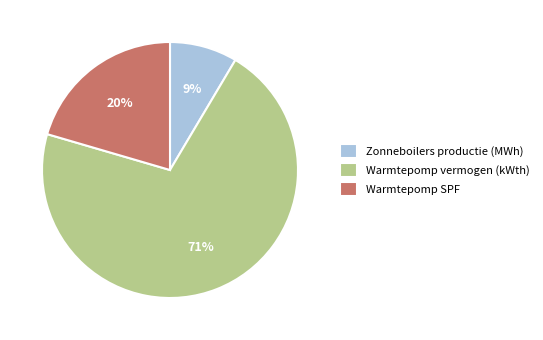

Which category has the smallest portion of the pie?

Zonneboilers productie (MWh)